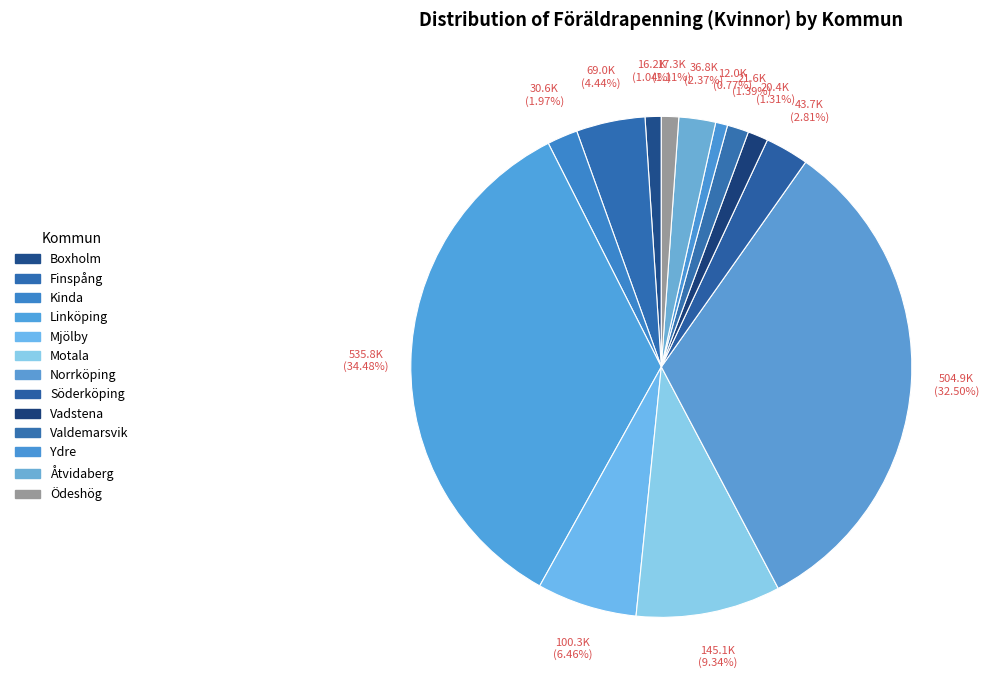

Between Ydre and Kinda, which is larger?

Kinda